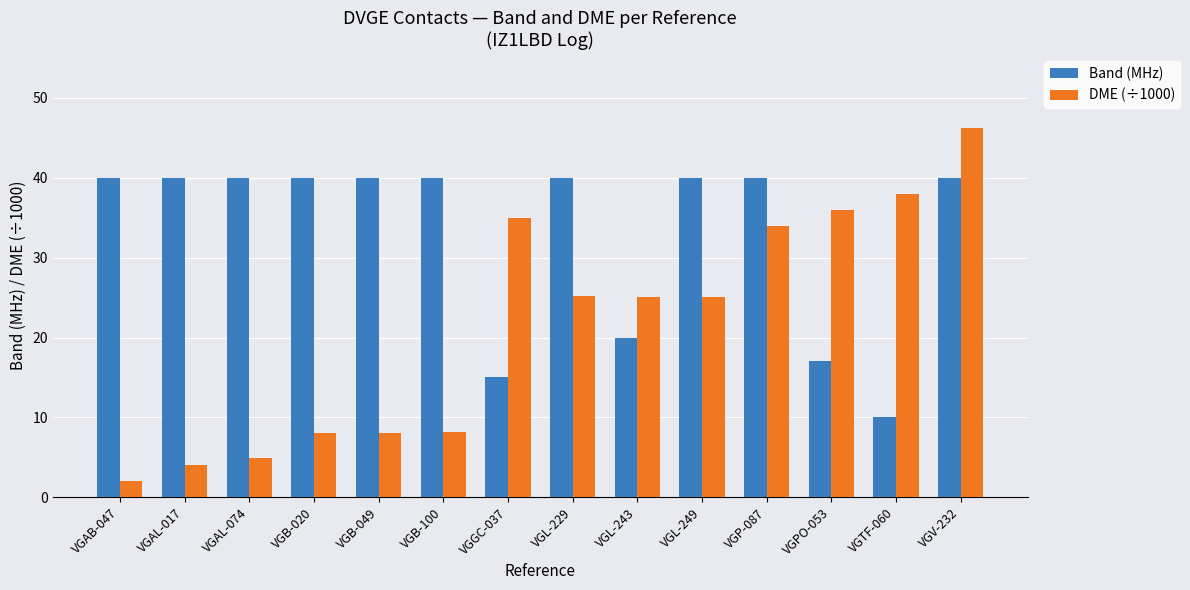

Are the bars horizontal?

No